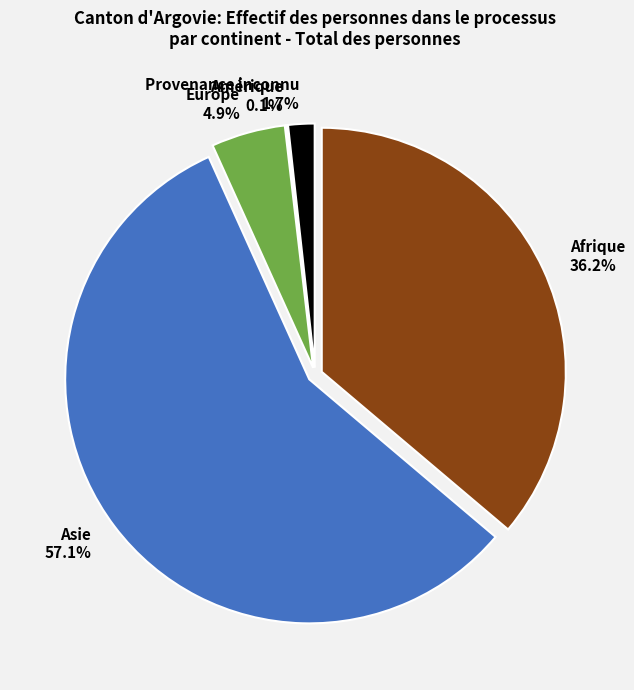

Rank the categories by value from highest to lowest.

Asie, Afrique, Europe, Provenance inconnu, Amérique